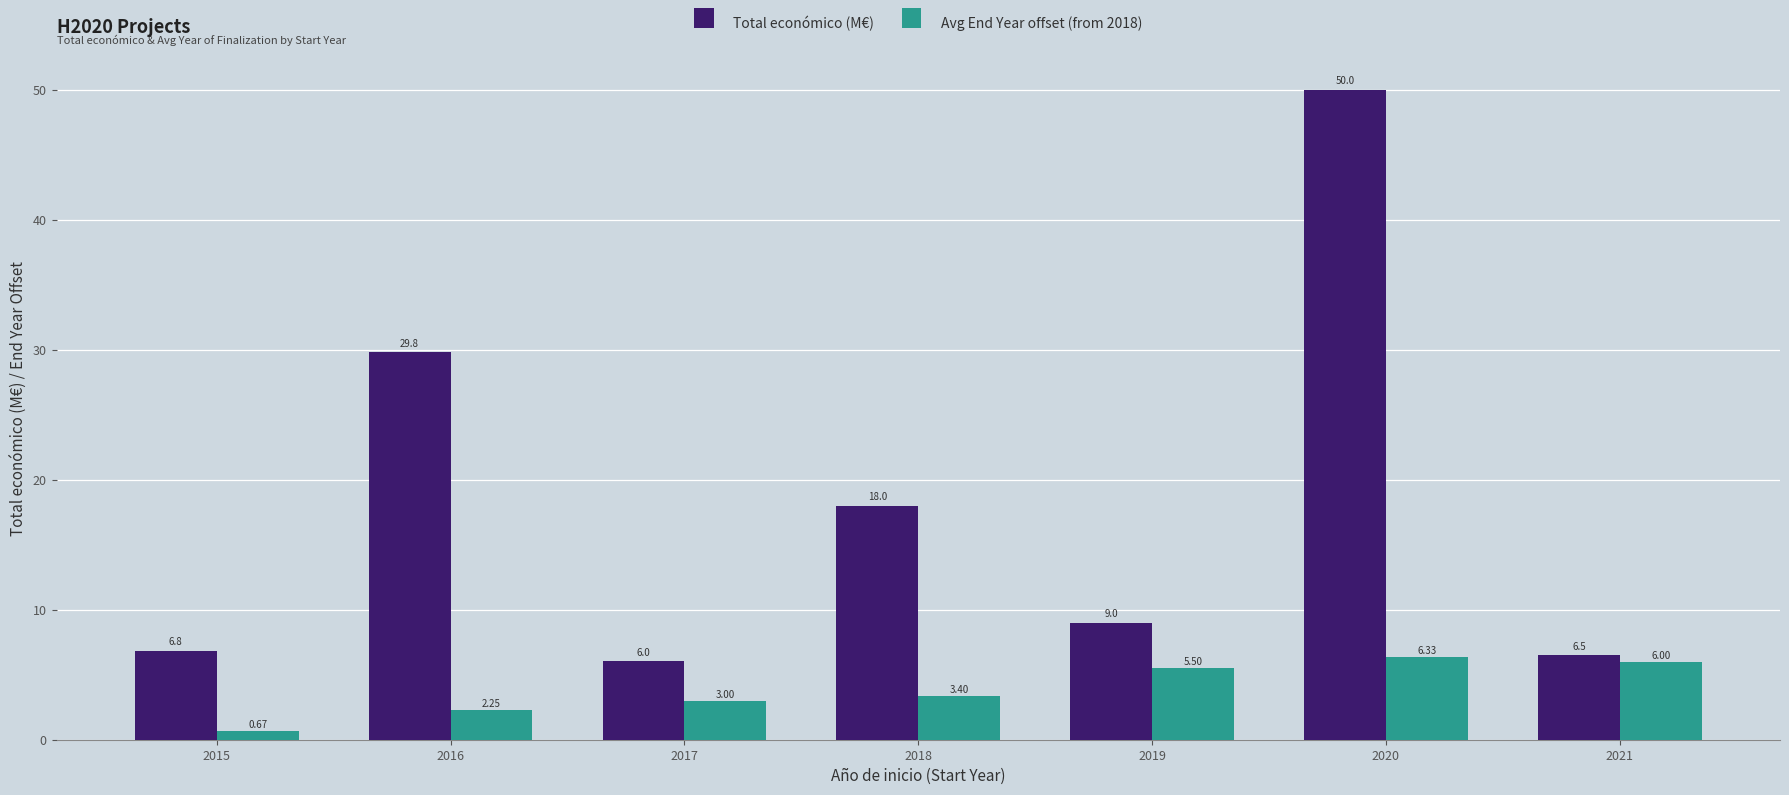

How many bars are there in each group?

2